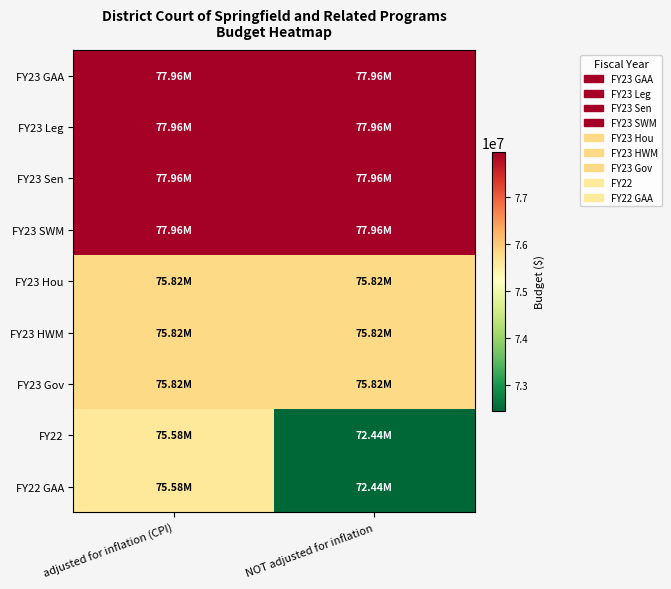

Reading right to left, extract all data points from this chart.

FY23 GAA: NOT adjusted for inflation=77961371	adjusted for inflation (CPI)=77961371
FY23 Leg: NOT adjusted for inflation=77961371	adjusted for inflation (CPI)=77961371
FY23 Sen: NOT adjusted for inflation=77961371	adjusted for inflation (CPI)=77961371
FY23 SWM: NOT adjusted for inflation=77961371	adjusted for inflation (CPI)=77961371
FY23 Hou: NOT adjusted for inflation=75821486	adjusted for inflation (CPI)=75821486
FY23 HWM: NOT adjusted for inflation=75821486	adjusted for inflation (CPI)=75821486
FY23 Gov: NOT adjusted for inflation=75821486	adjusted for inflation (CPI)=75821486
FY22: NOT adjusted for inflation=72444291	adjusted for inflation (CPI)=75578388
FY22 GAA: NOT adjusted for inflation=72444291	adjusted for inflation (CPI)=75578388